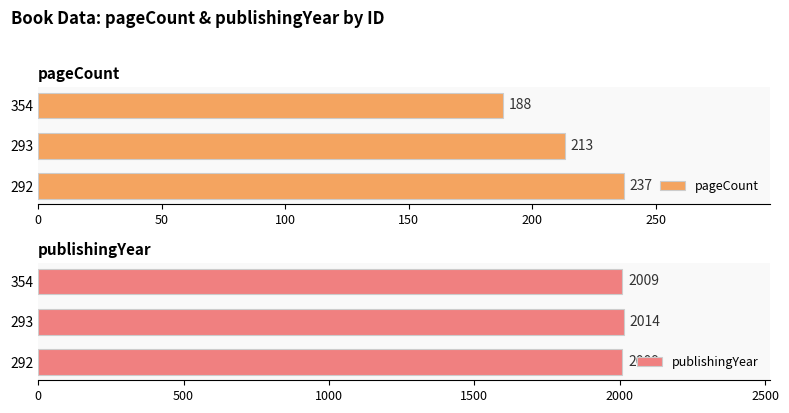

What is the approximate value of pageCount at 354, to the nearest 5?

190